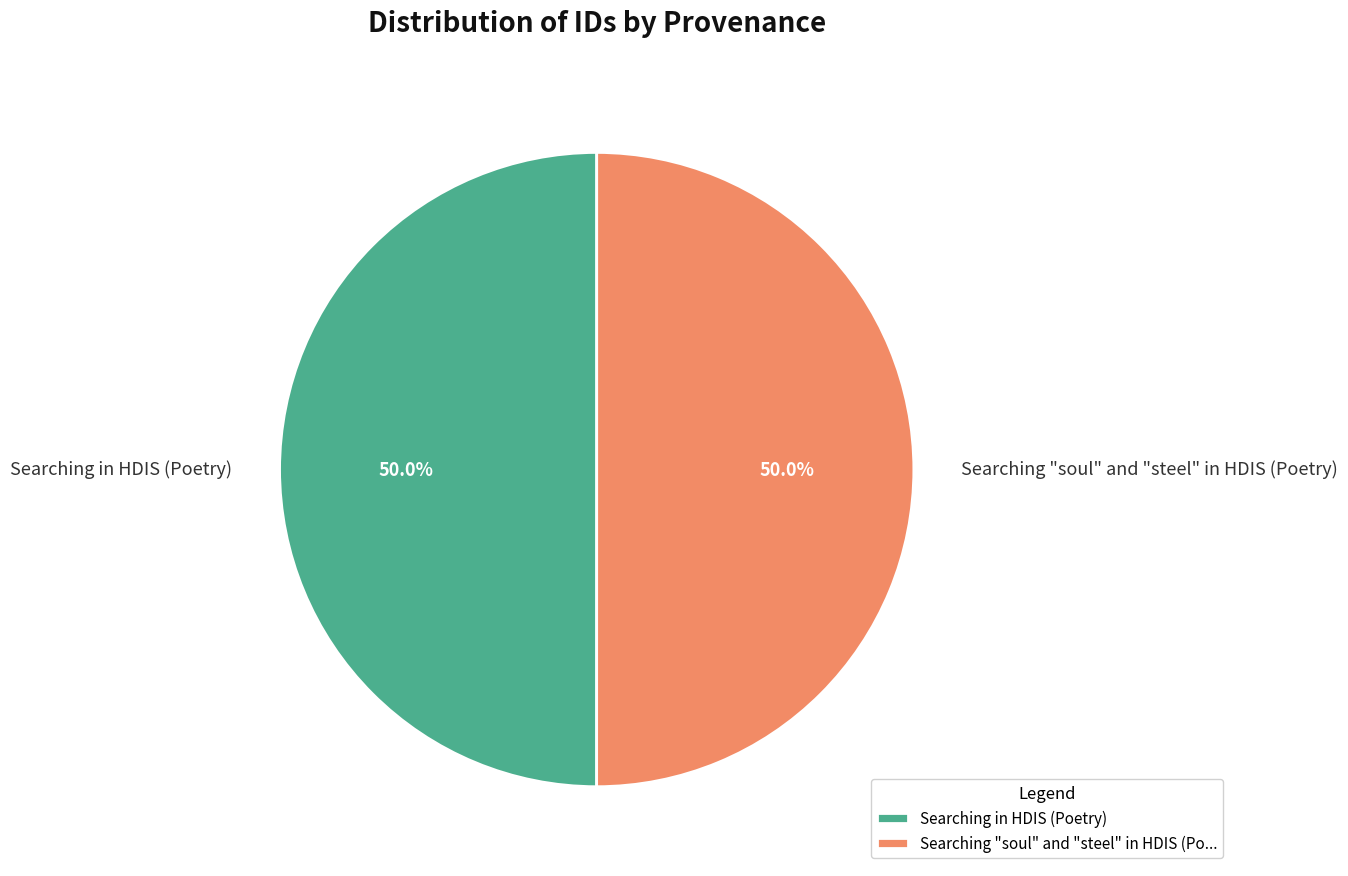

What percentage is the Searching in HDIS (Poetry) slice, to the nearest percent?

50%